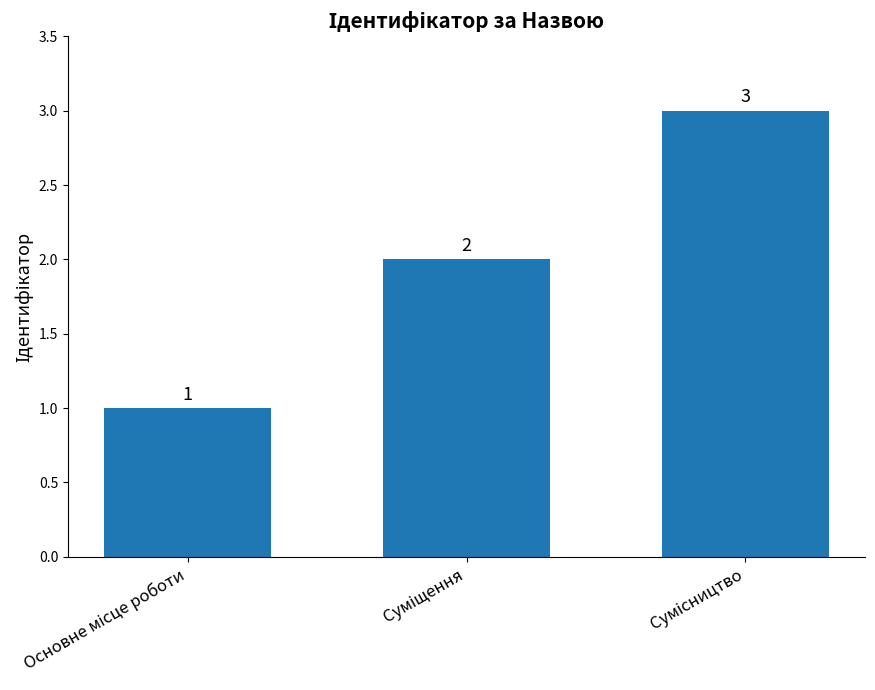

Count the values in the range 1 to 3.

3